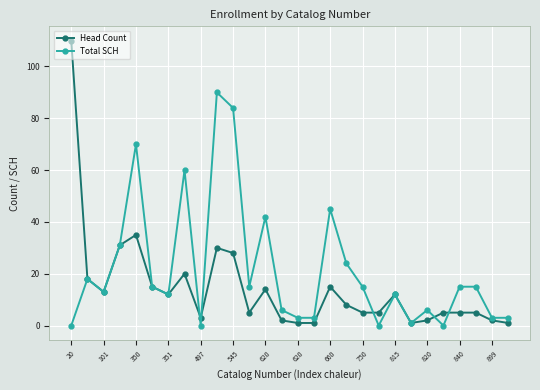

How many lines are shown in the chart?

2